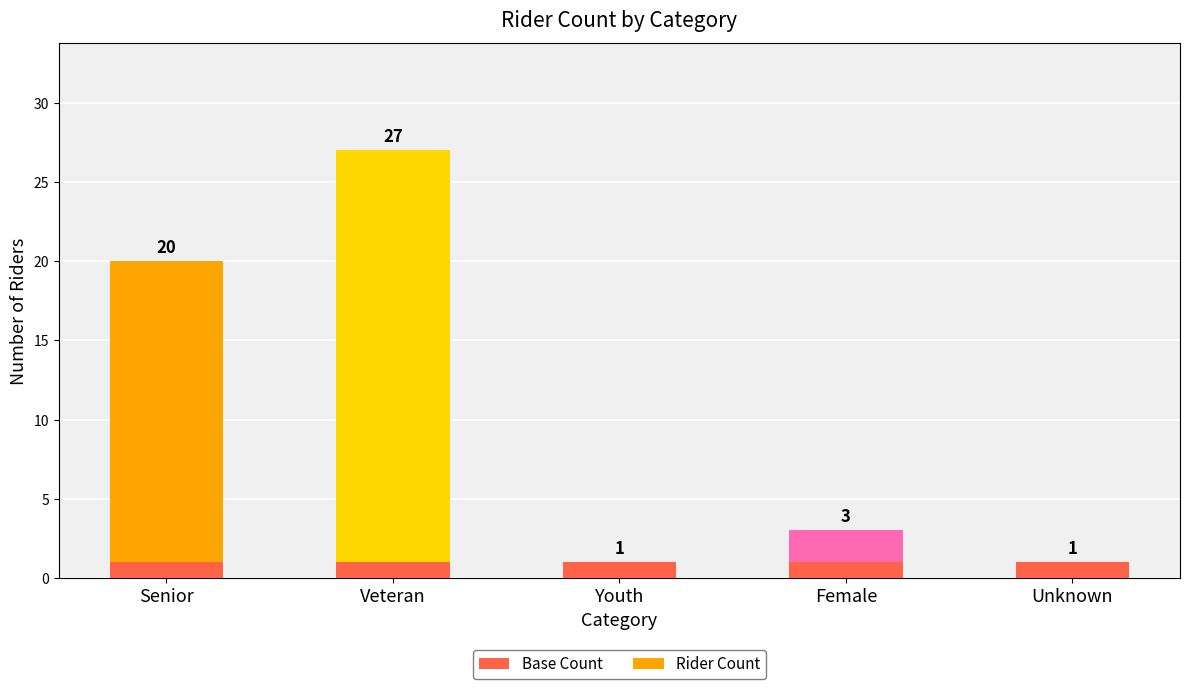

What is the difference between the maximum and minimum values in the Rider Count series?

26